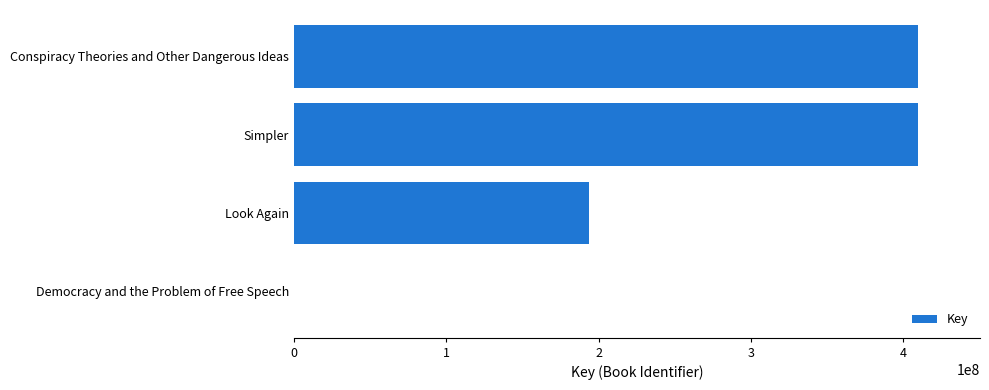

The value at Conspiracy Theories and Other Dangerous Ideas is 409373394. True or false?

True